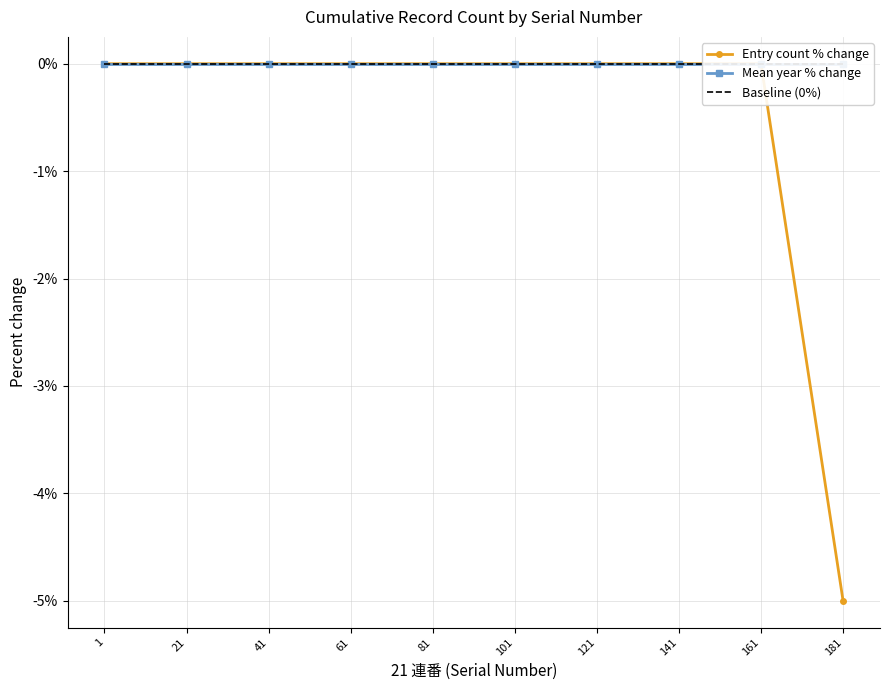

At which category is the sum across all series the highest?

1